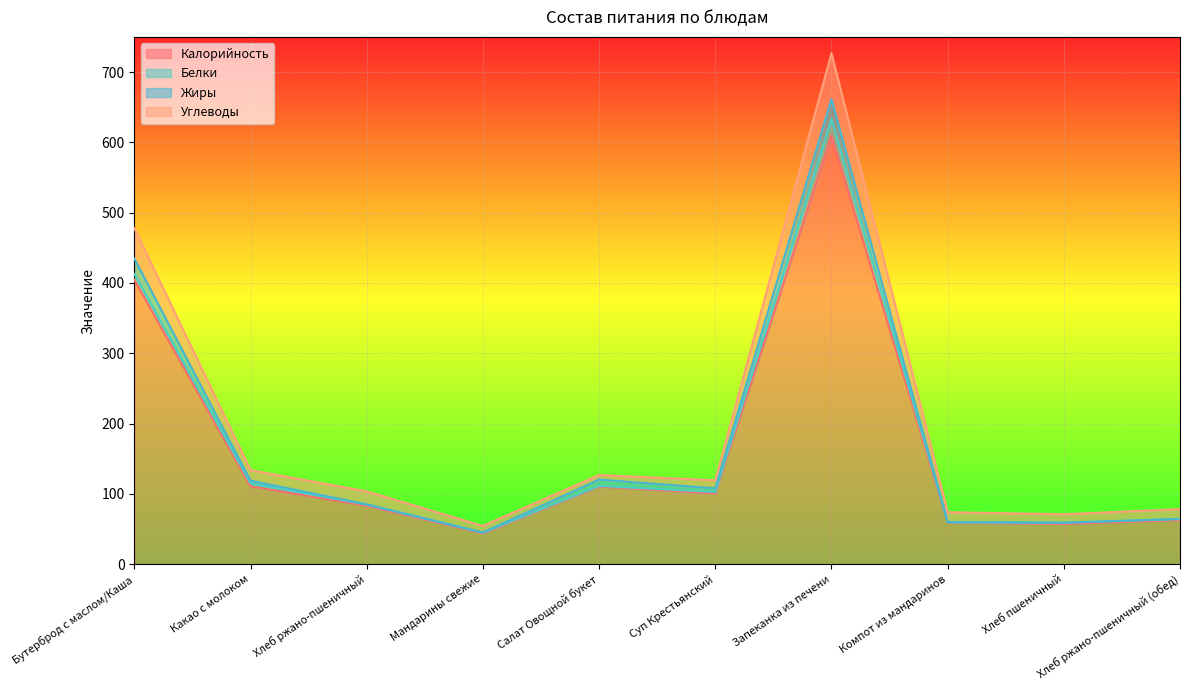

What is the total value across all series at Мандарины свежие?

54.4